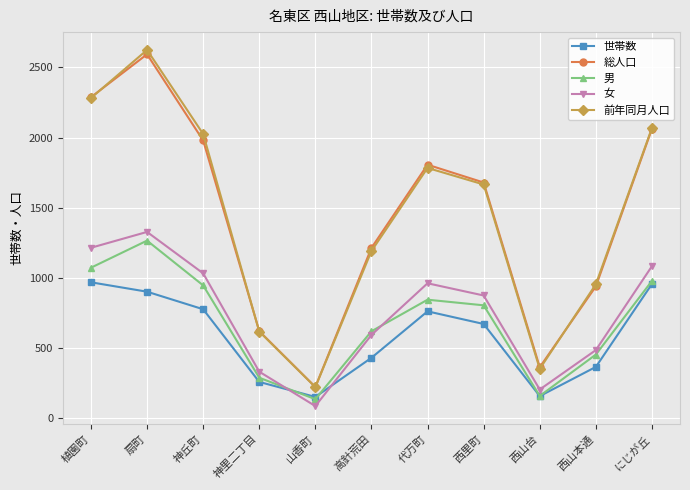

Where is the first local maximum for 前年同月人口?

扇町